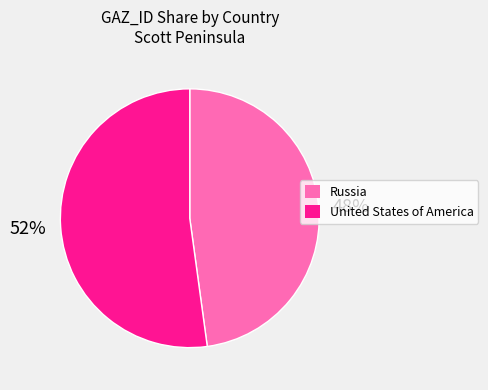

True or false: Russia accounts for 58% of the total.

False